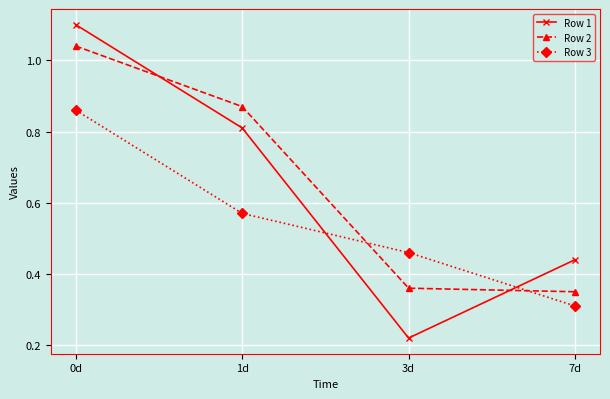

What is the greatest value displayed?

1.1